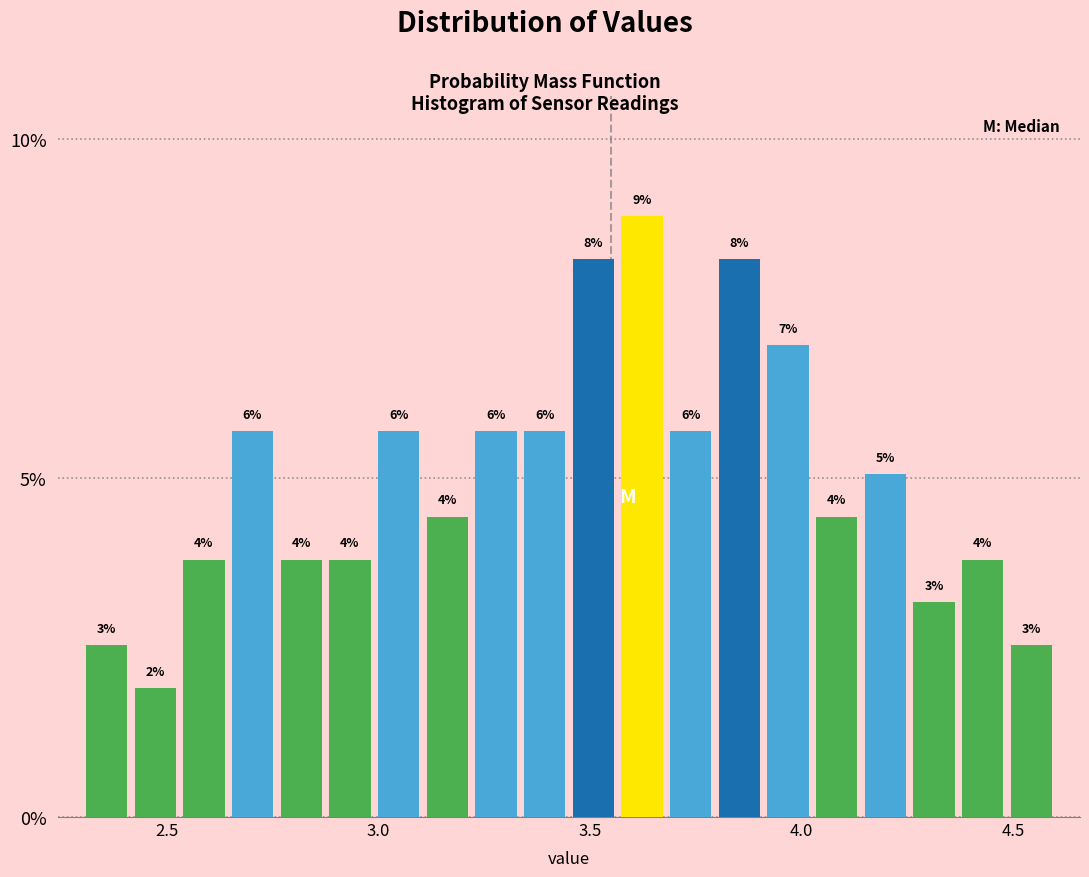

Around what value on the x-axis is the tallest bar? Give the approximate position of its centre, as read against the axis.

3.60